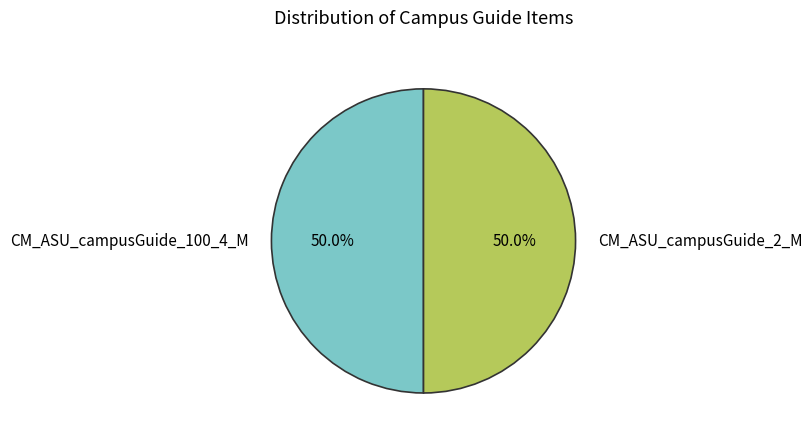

What percentage is NOT represented by CM_ASU_campusGuide_100_4_M?

50.0%